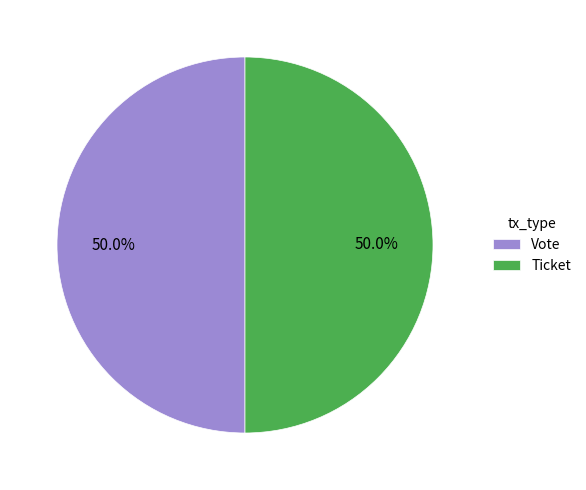

What percentage is the Vote slice, to the nearest percent?

50%